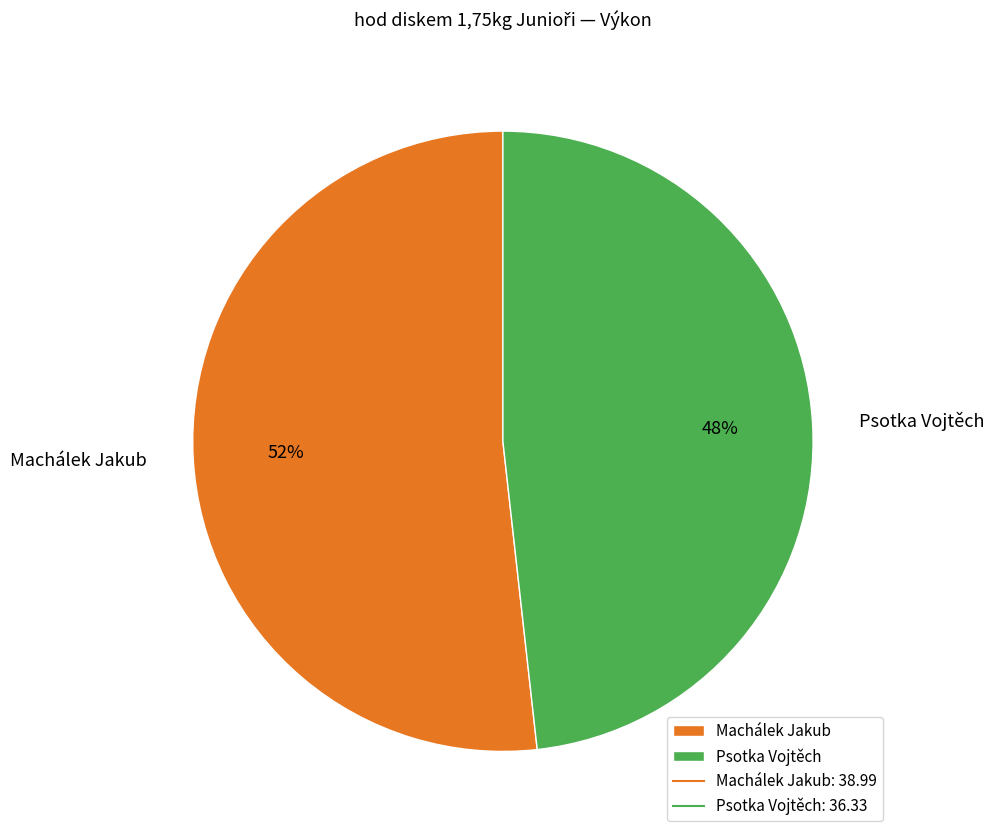

To the nearest percent, what portion does Machálek Jakub represent?

52%